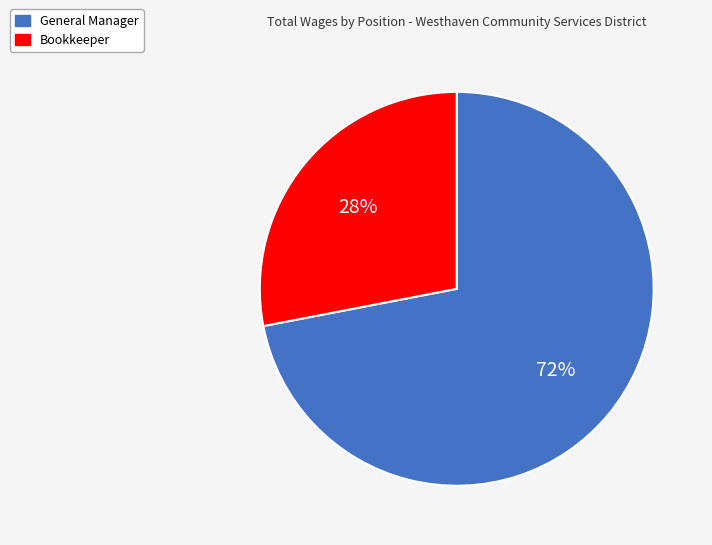

Which has a higher value, General Manager or Bookkeeper?

General Manager